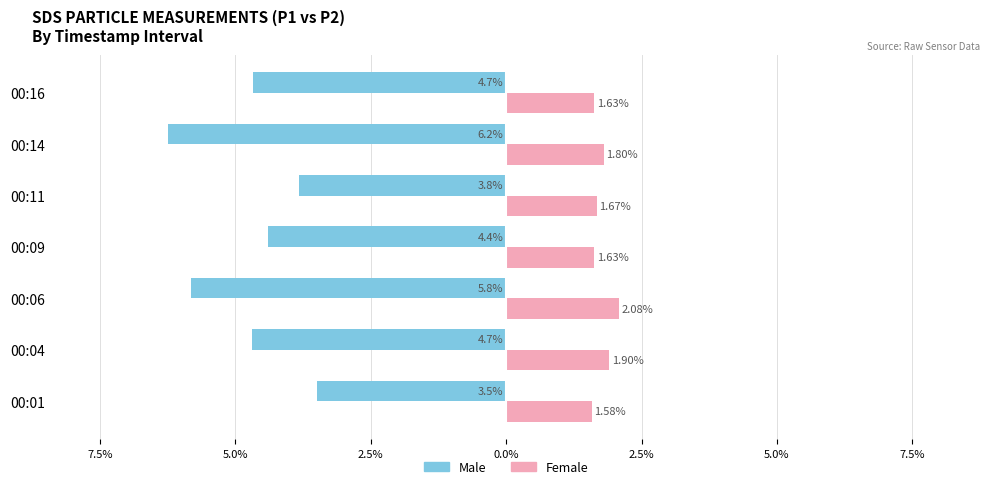

What are all the series names shown in the legend?

Male, Female